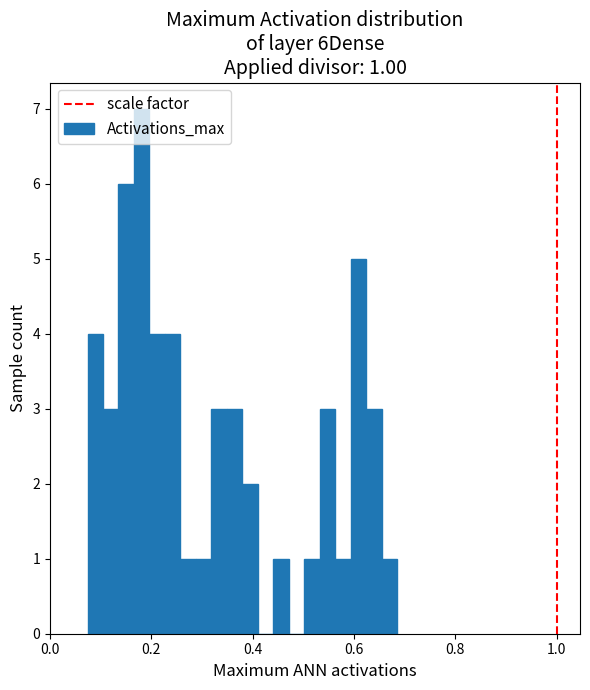

Around what value on the x-axis is the tallest bar? Give the approximate position of its centre, as read against the axis.

0.18